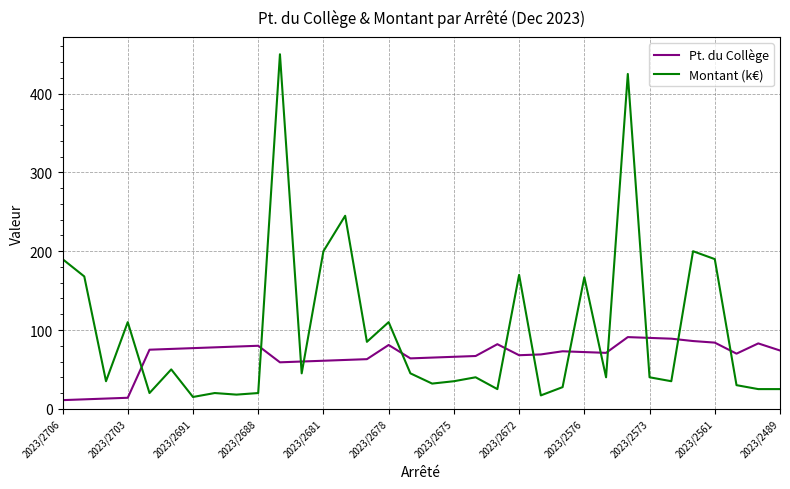

Count the number of categories in the chart.

34